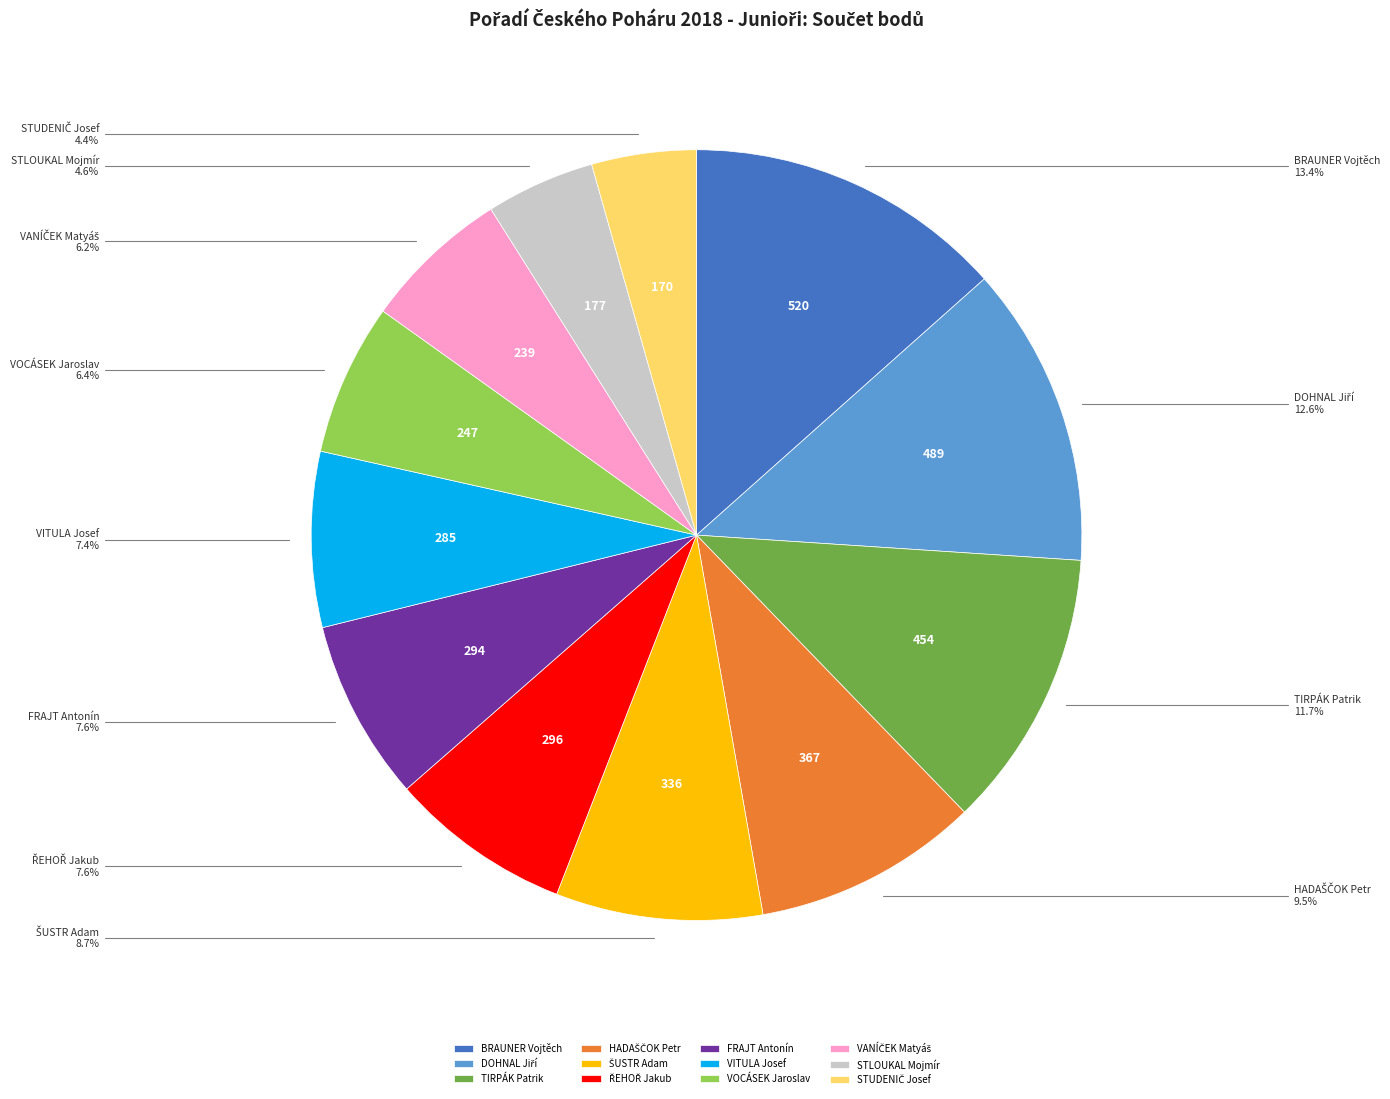

Count the number of slices in the pie.

12